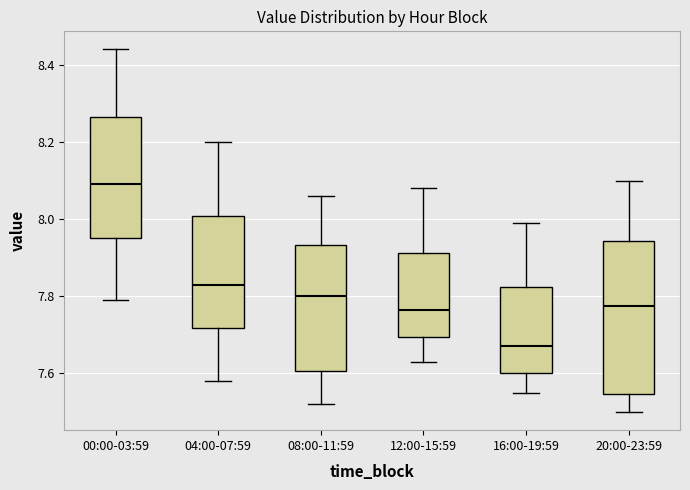

Where is the lower edge of the box for 16:00-19:59 on the y-axis? The values are not printed on the chart, so give them approximately, as read against the axis.

7.60